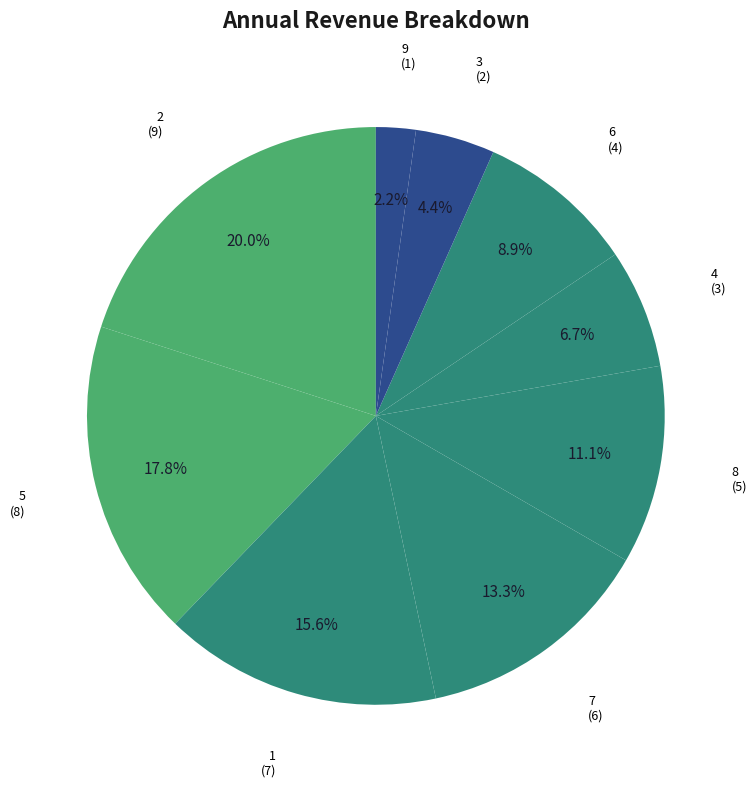

How many segments does this pie chart have?

9